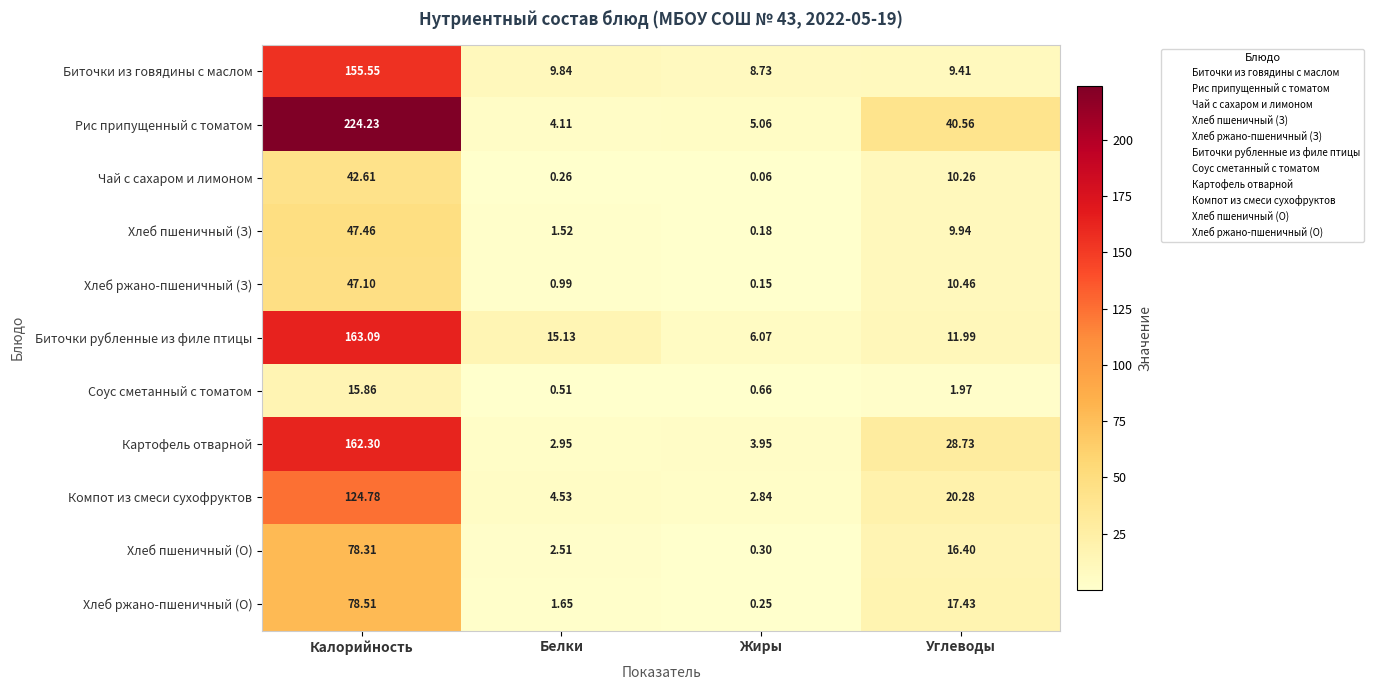

Which category has the lowest value in the Хлеб ржано-пшеничный (З) series?

Жиры